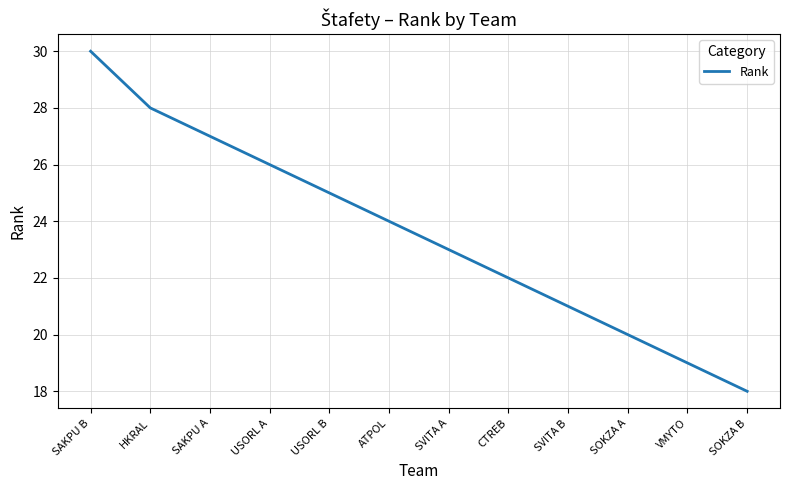

List the labels in order of value, smallest first.

SOKZA B, VMYTO, SOKZA A, SVITA B, CTREB, SVITA A, ATPOL, USORL B, USORL A, SAKPU A, HKRAL, SAKPU B